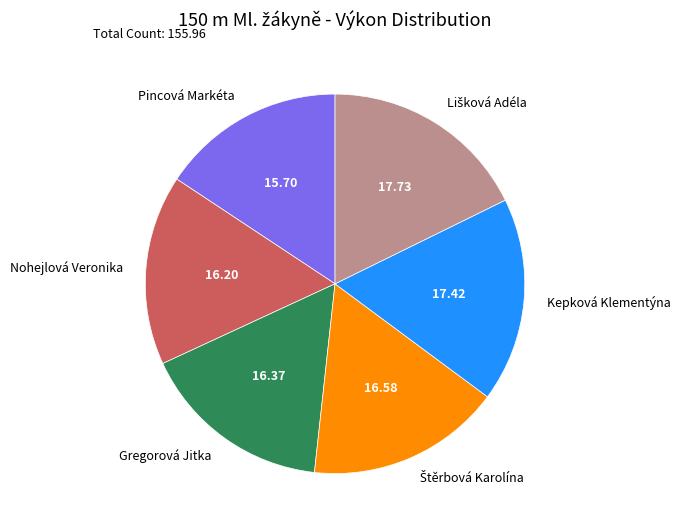

Does Kepková Klementýna represent more than half of the total?

No